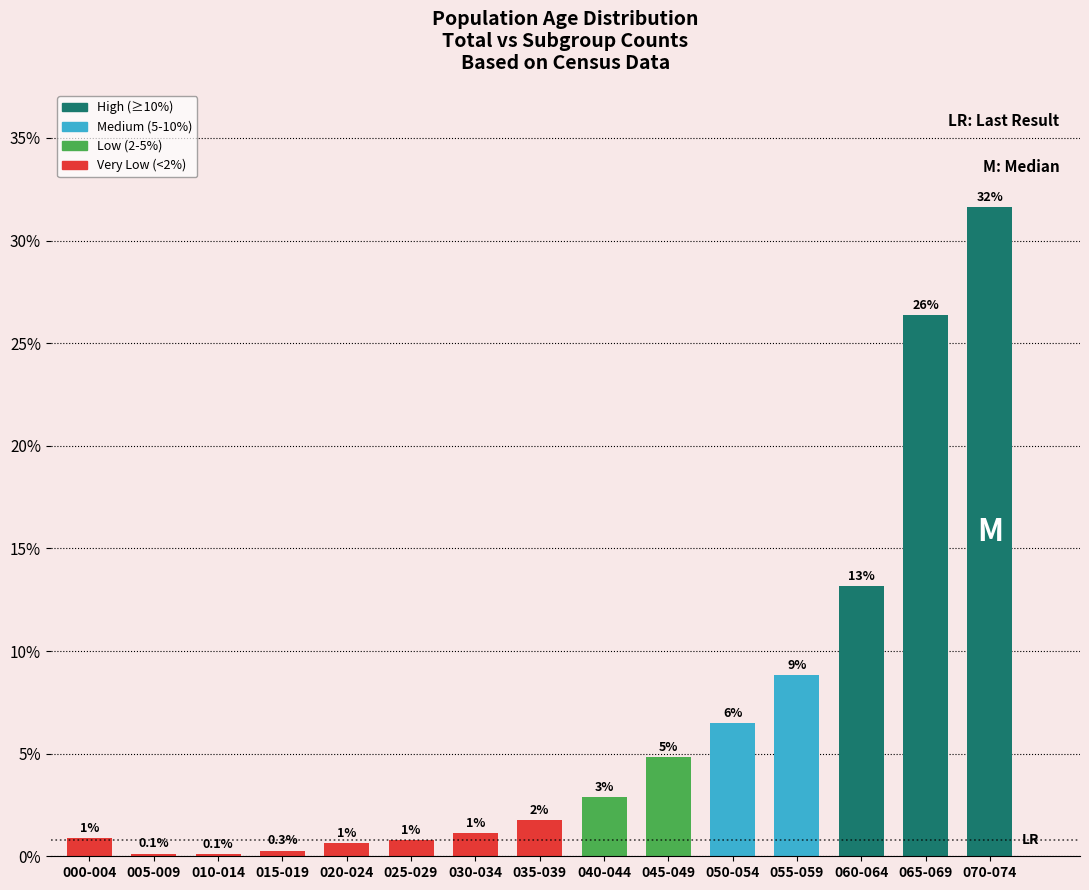

What is the label of the 3rd bar from the right?

060-064